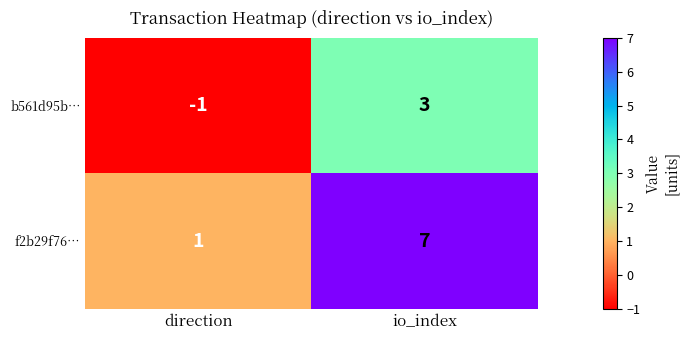

The f2b29f76… series shows 7 at io_index. True or false?

True